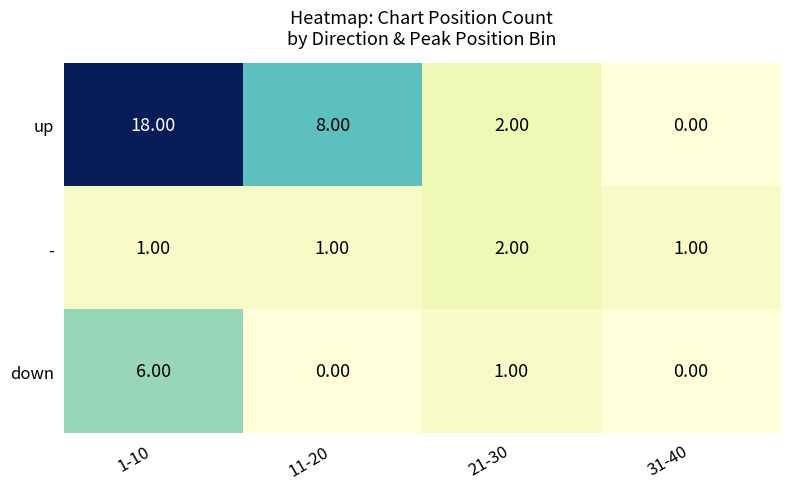

What is the difference between the maximum and minimum values in the up series?

18